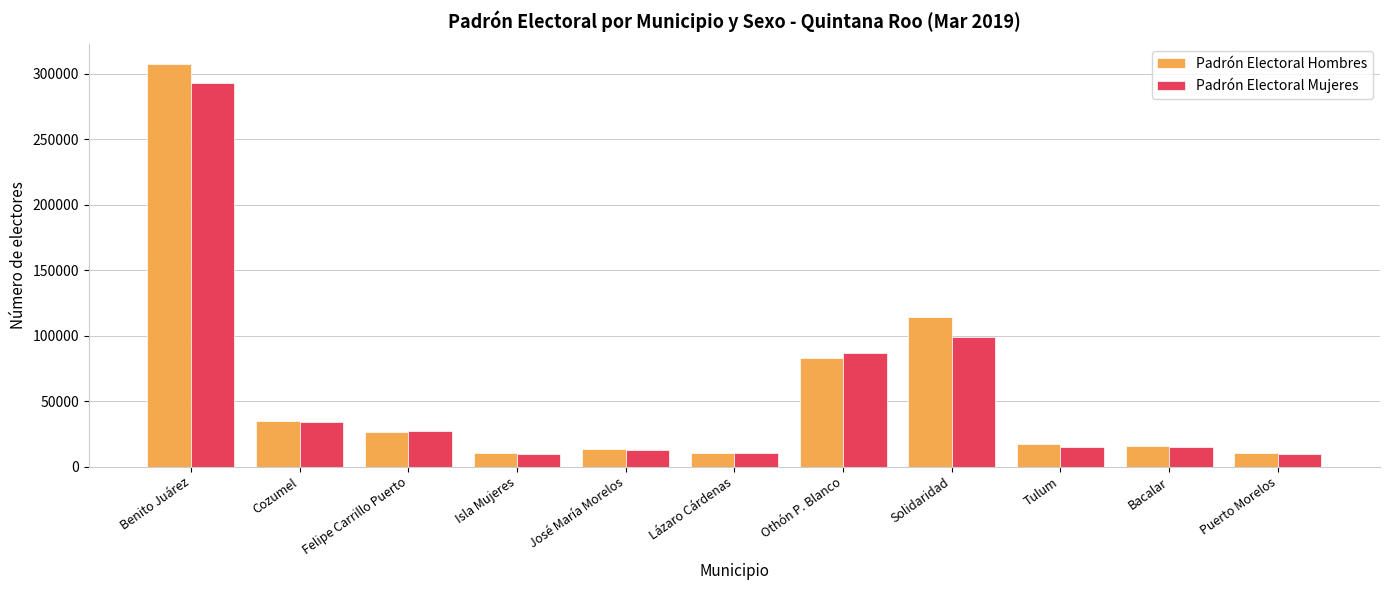

What is the approximate value of Padrón Electoral Mujeres at Cozumel, to the nearest 100?

33800